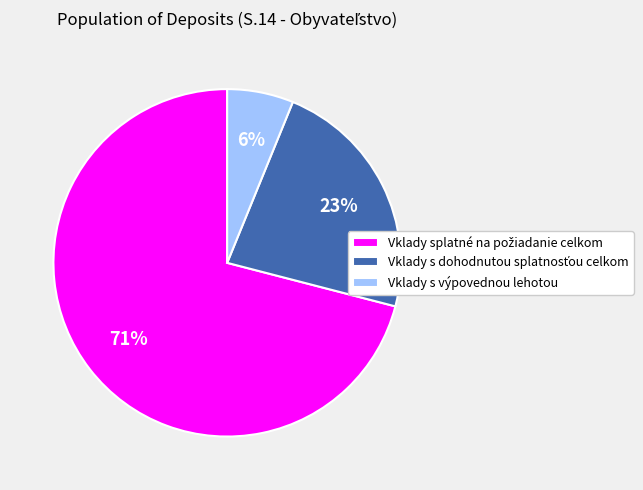

The Vklady s výpovednou lehotou slice represents 6% of the pie. True or false?

True